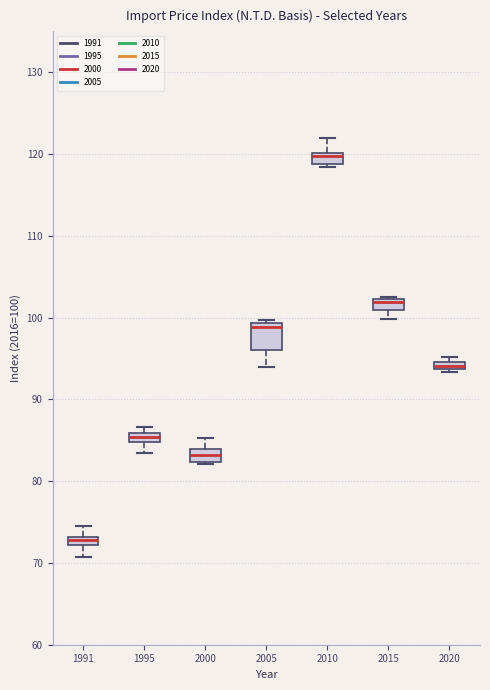

Comparing the boxes themselves (not the whiskers), which one is the tallest?

2005